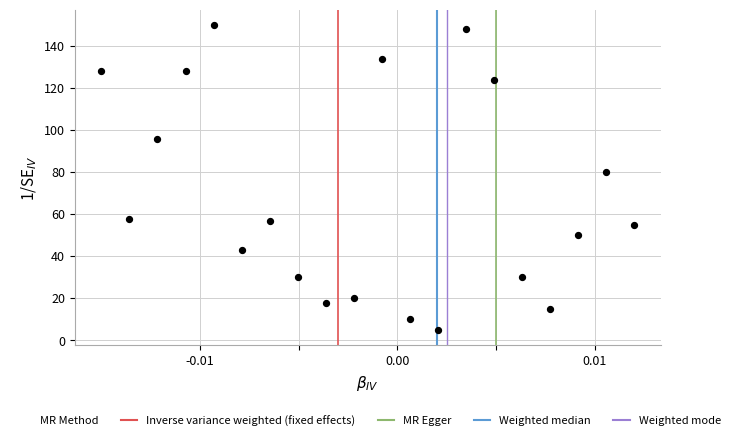

What is the range of Y values (max minus min)?

145